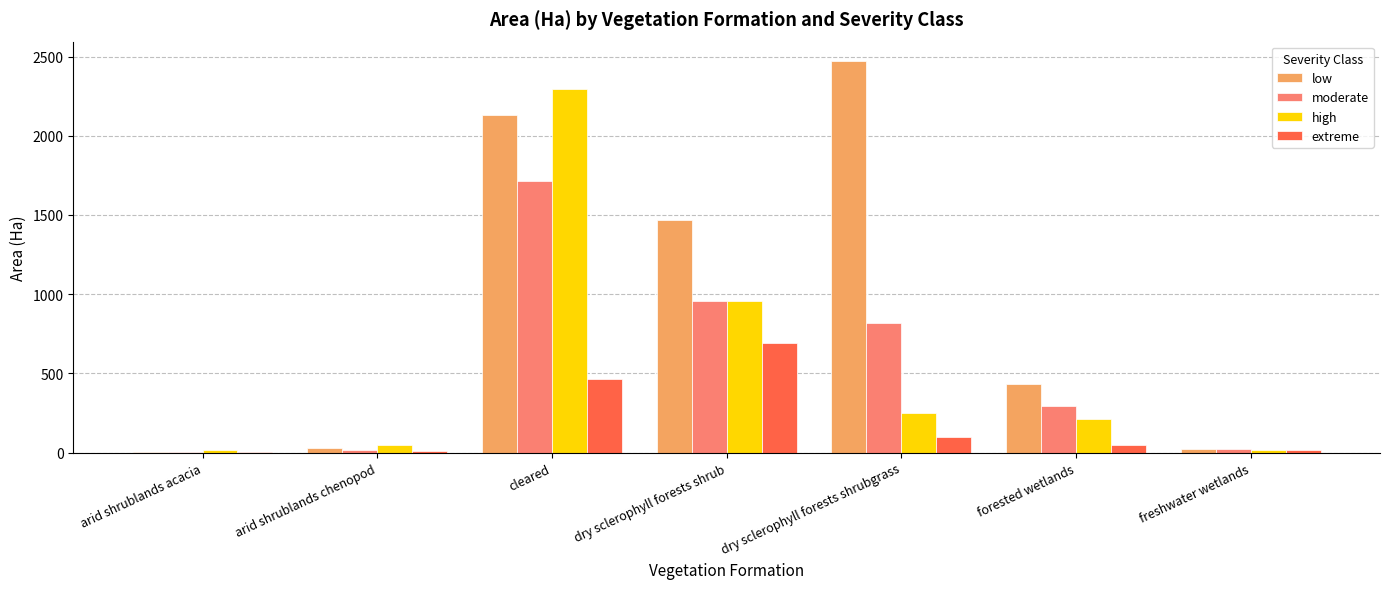

Is the value of moderate at dry sclerophyll forests shrubgrass greater than the value of high at cleared?

No